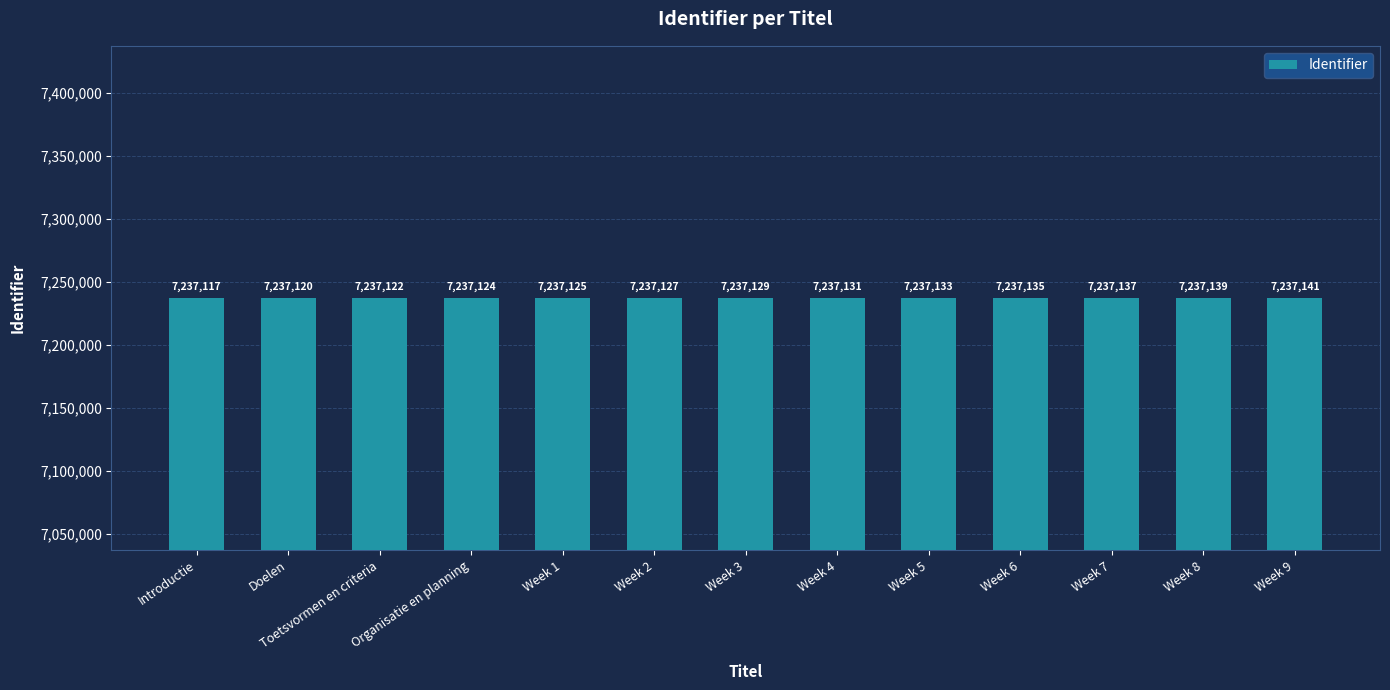

Is it true that the value at Toetsvormen en criteria is 7237122?

True